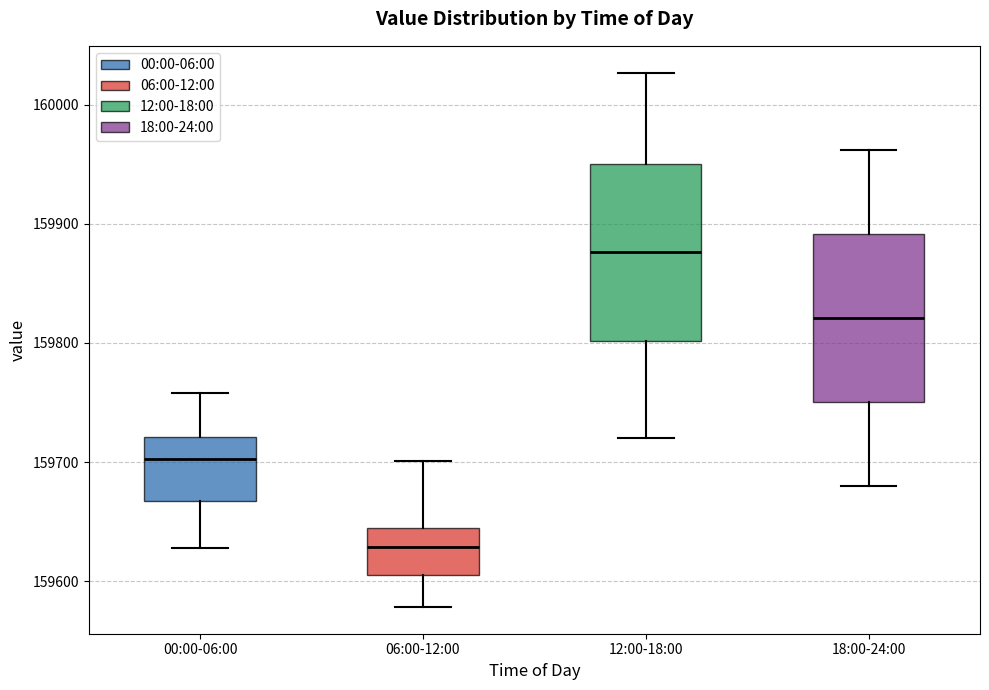

Which box's median line is the lowest?

06:00-12:00